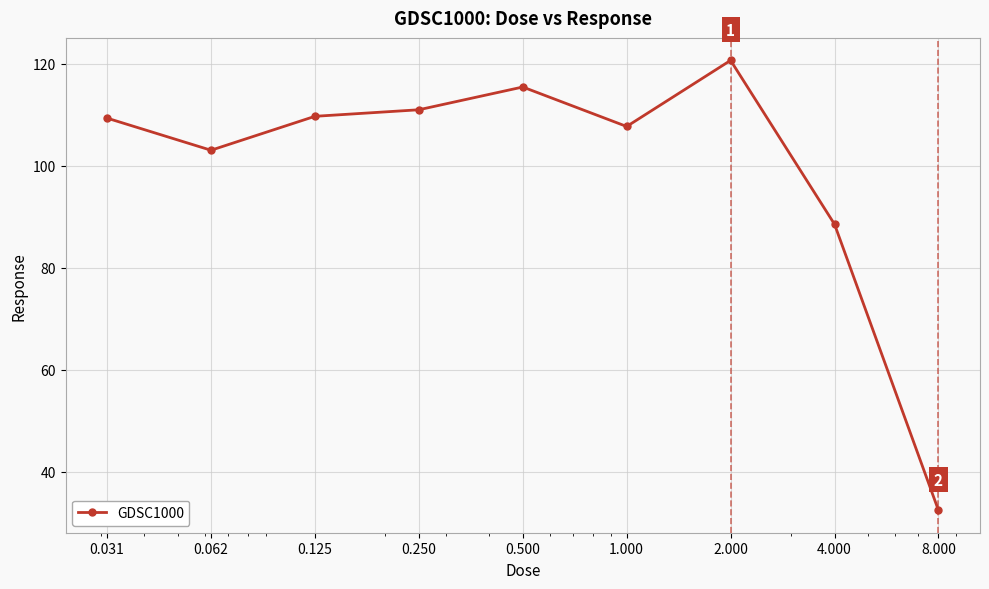

What is the greatest value displayed?

120.7